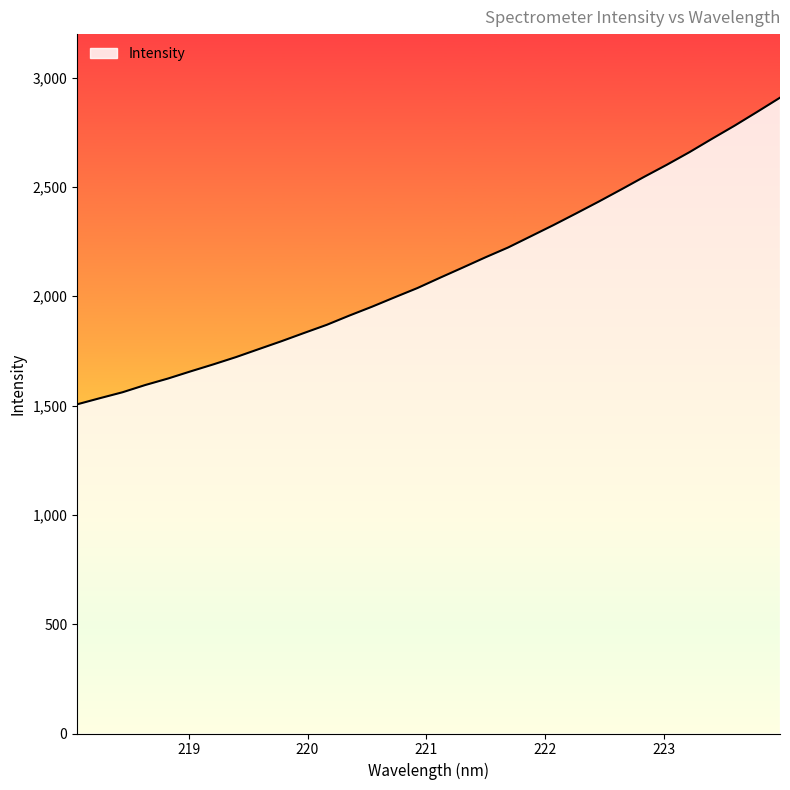

What is the difference between the second highest and second lowest values?

1310.0